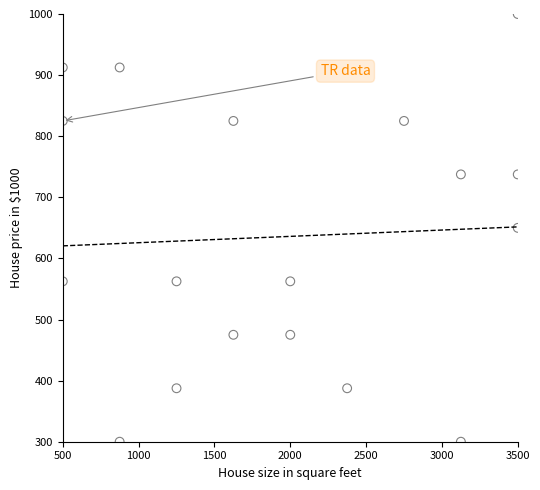

What is the range of Y values (max minus min)?

700.0